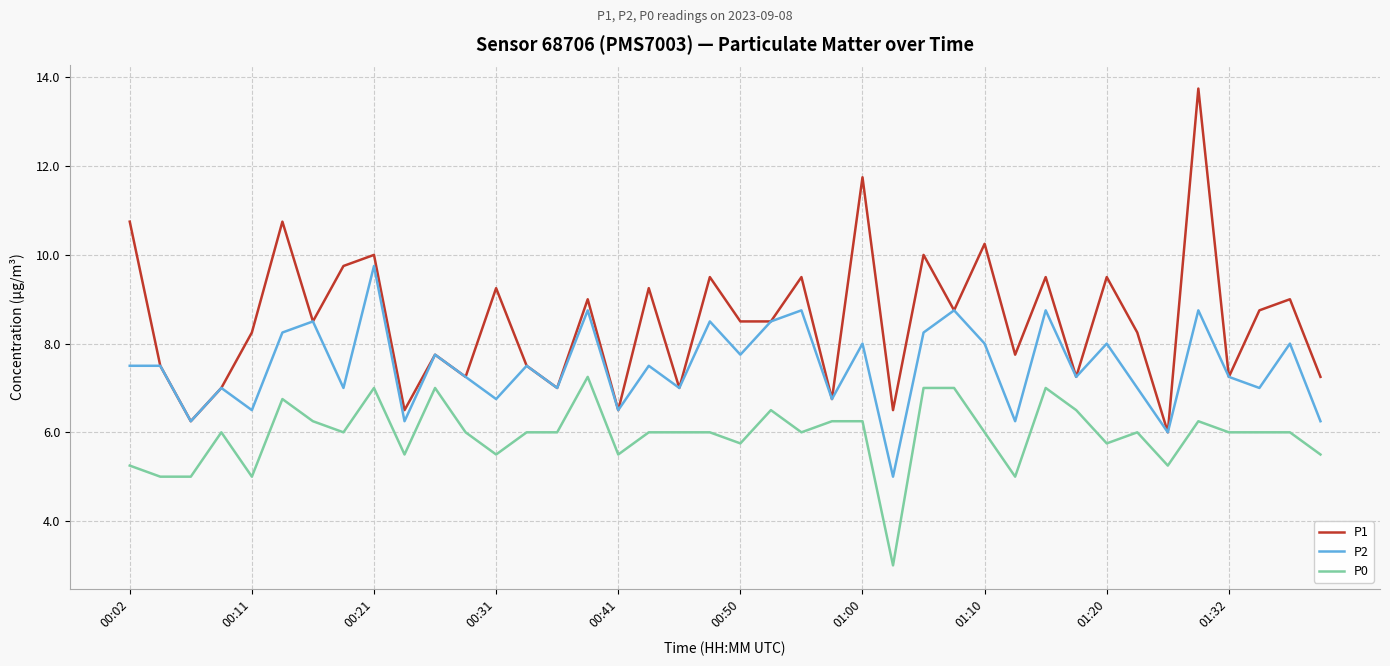

Which series has the largest total across all categories?

P1